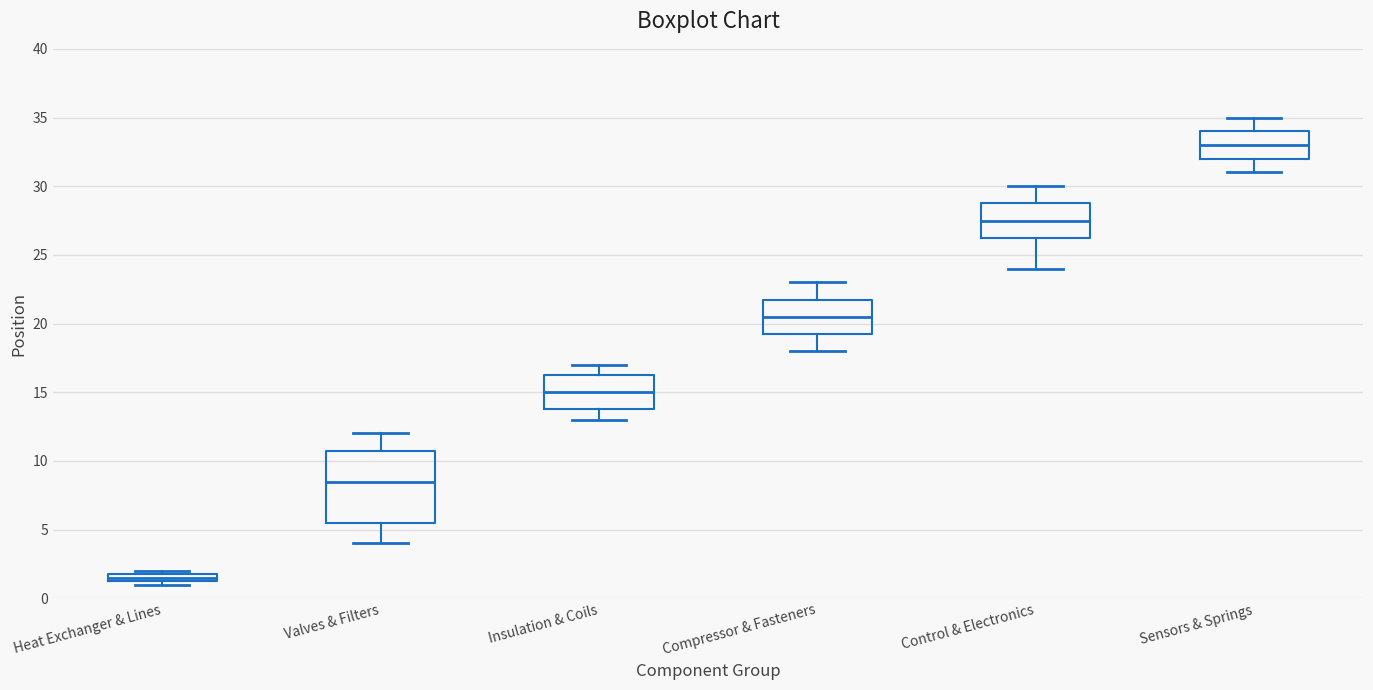

Where does the upper whisker of the box for Control & Electronics end on the y-axis? The values are not printed on the chart, so give them approximately, as read against the axis.

30.0